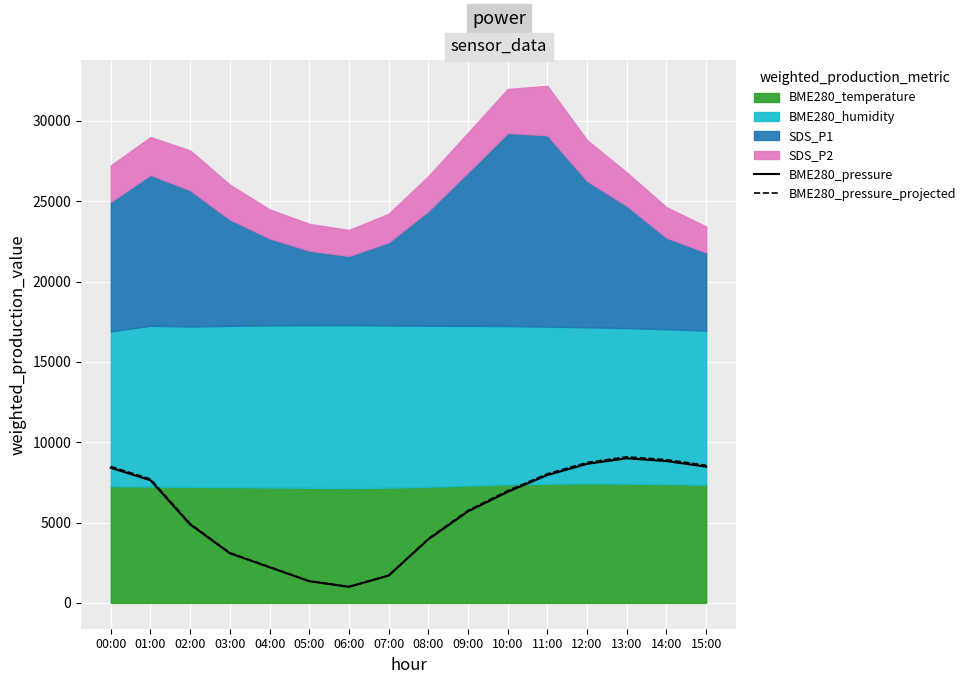

What is the difference between the maximum and second lowest values in the BME280_pressure_projected series?

7728.7